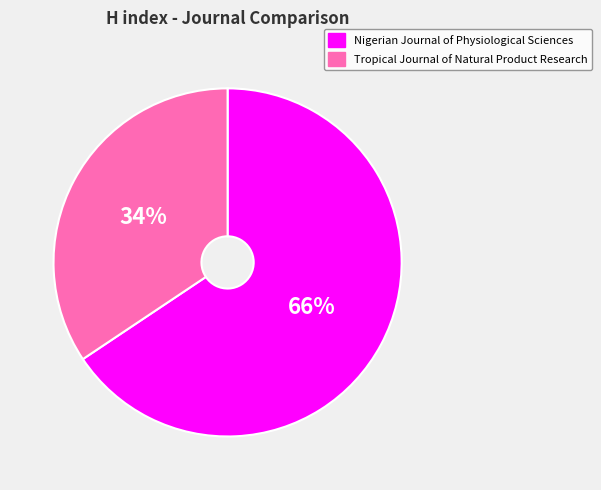

Is the sum of Nigerian Journal of Physiological Sciences and Tropical Journal of Natural Product Research greater than half?

Yes